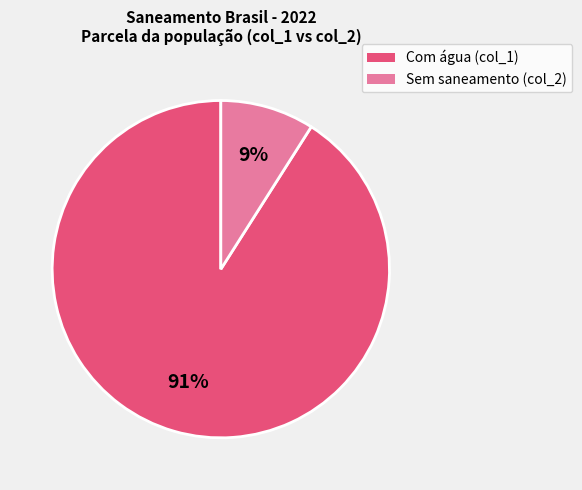

Does any single category account for the majority?

Yes